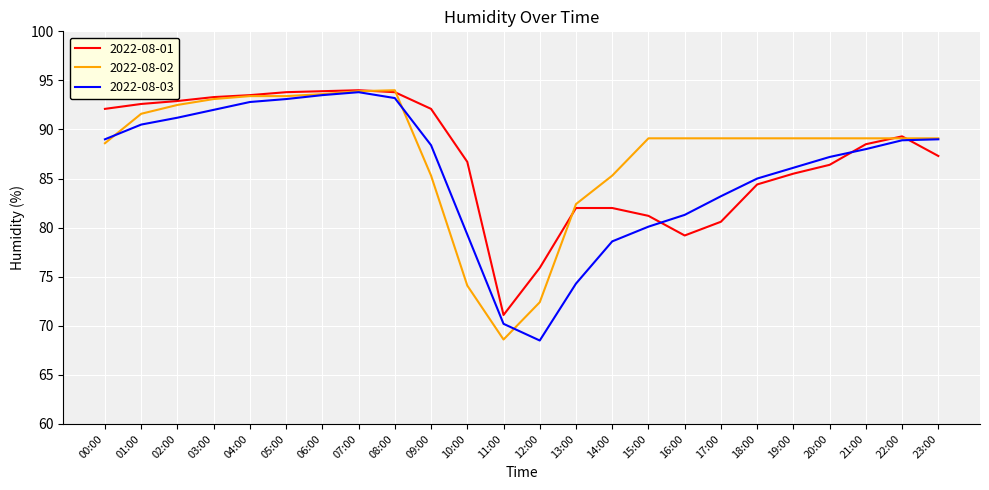

List the series in order of their overall mean, highest first.

2022-08-02, 2022-08-01, 2022-08-03